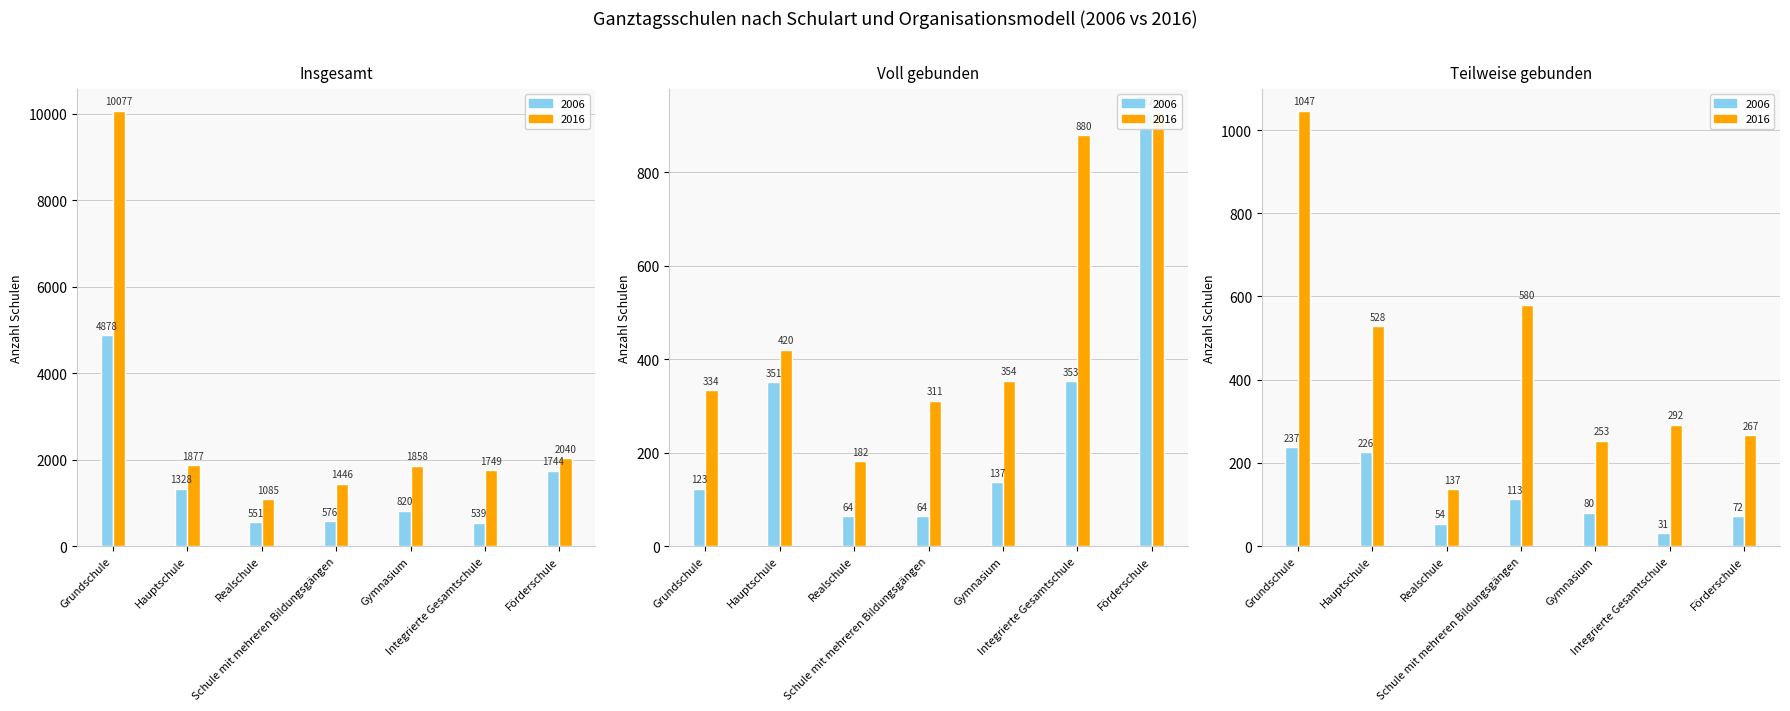

What is the value of the Insgesamt 2006 bar at the 7th from the left?

1744